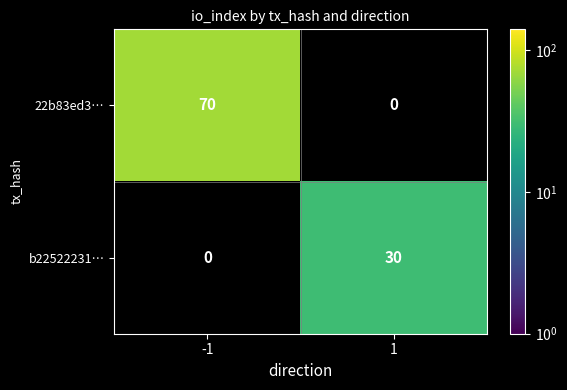

The value of b22522231… at 1 is 30. True or false?

True